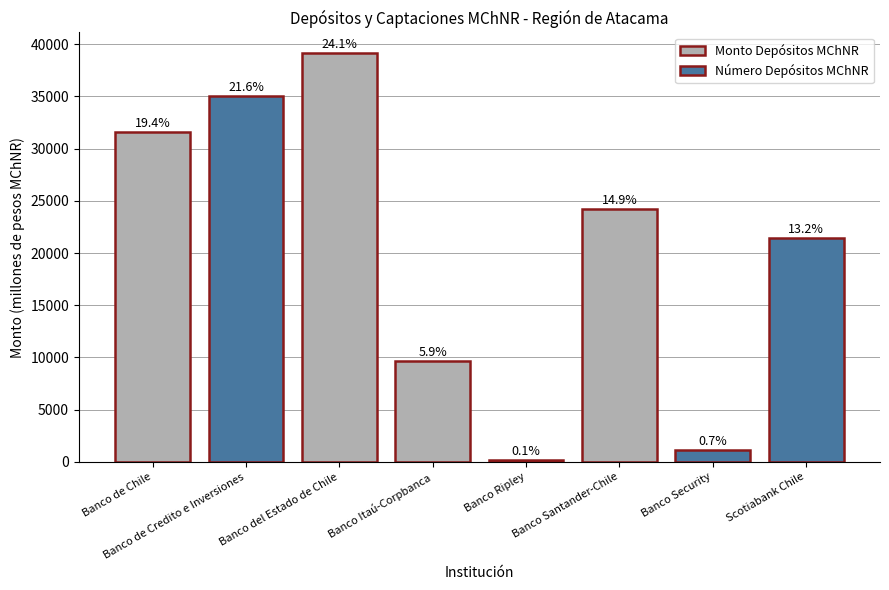

Reading right to left, transcribe all the data shown in this chart.

Scotiabank Chile=21467.0	Banco Security=1113.2	Banco Santander-Chile=24254.9	Banco Ripley=196.7	Banco Itaú-Corpbanca=9648.4	Banco del Estado de Chile=39169.2	Banco de Credito e Inversiones=35035.9	Banco de Chile=31595.2